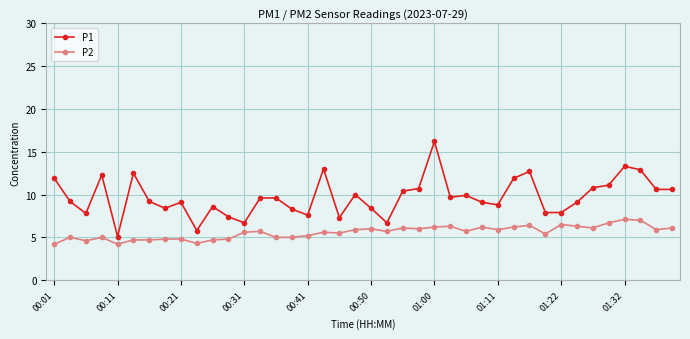

List the series in order of their peak value, lowest first.

P2, P1